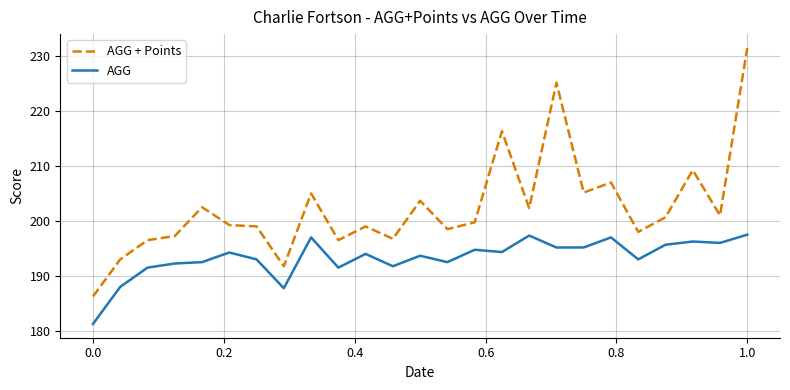

Rank the series by their average value, from lowest to highest.

AGG, AGG + Points